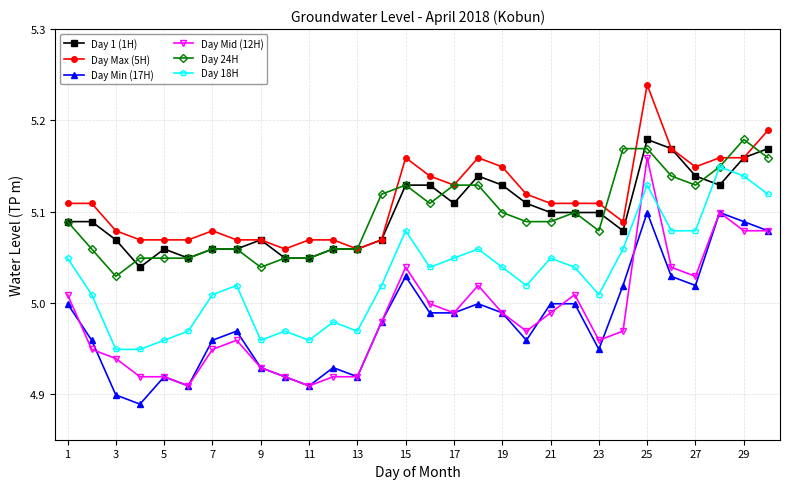

Which series has the widest spread of values?

Day Mid (12H)